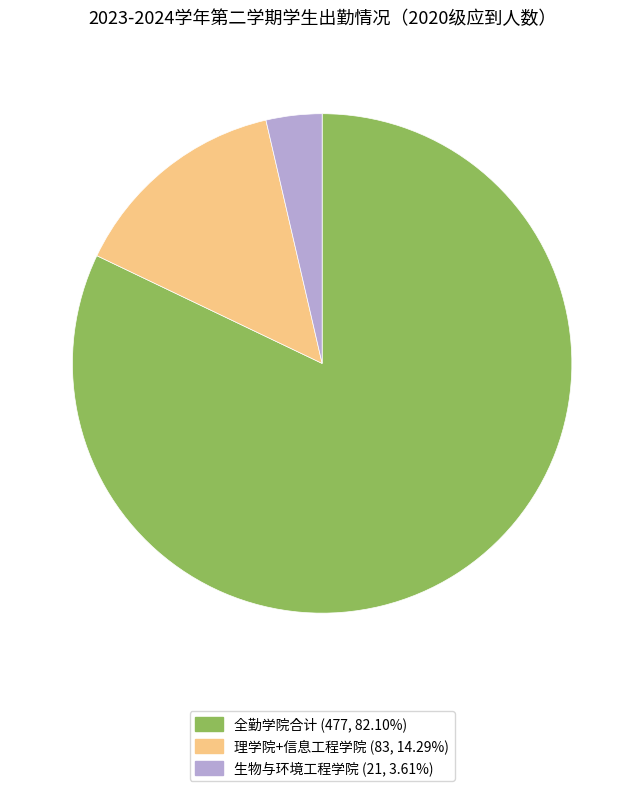

Is there any slice that represents more than half of the pie?

Yes